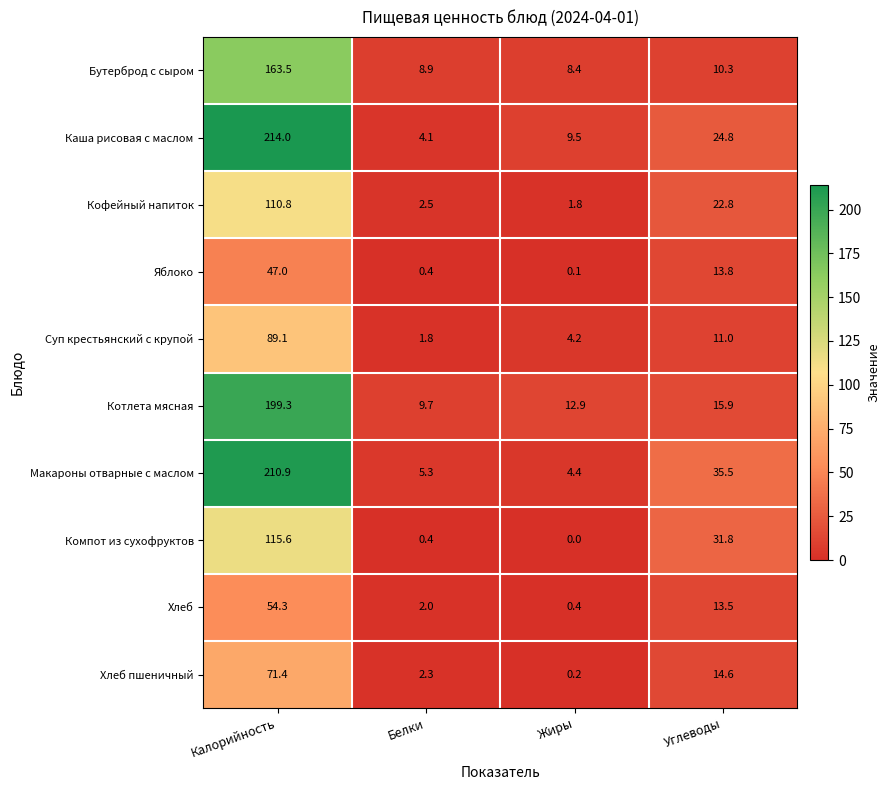

True or false: Котлета мясная has a value of 3.1 at Жиры.

False